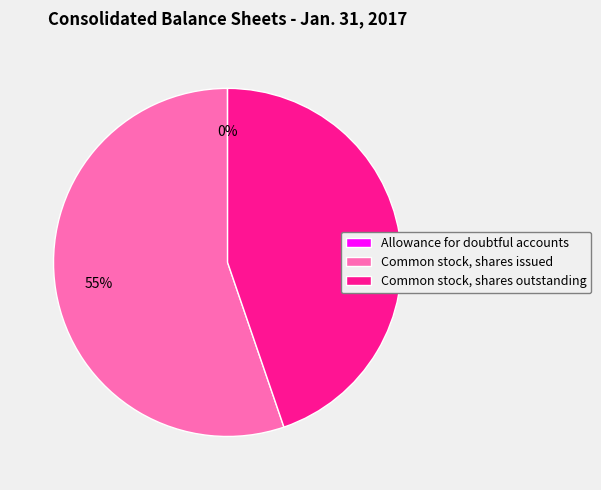

What percentage is the Common stock, shares issued slice, to the nearest percent?

55%